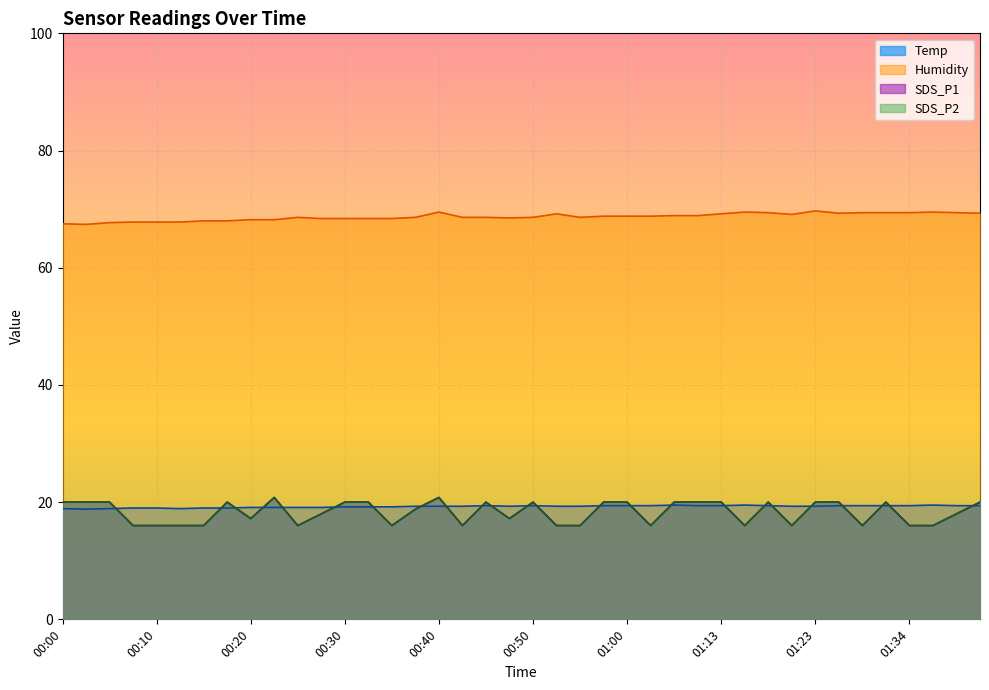

What is the smallest value displayed?

16.0